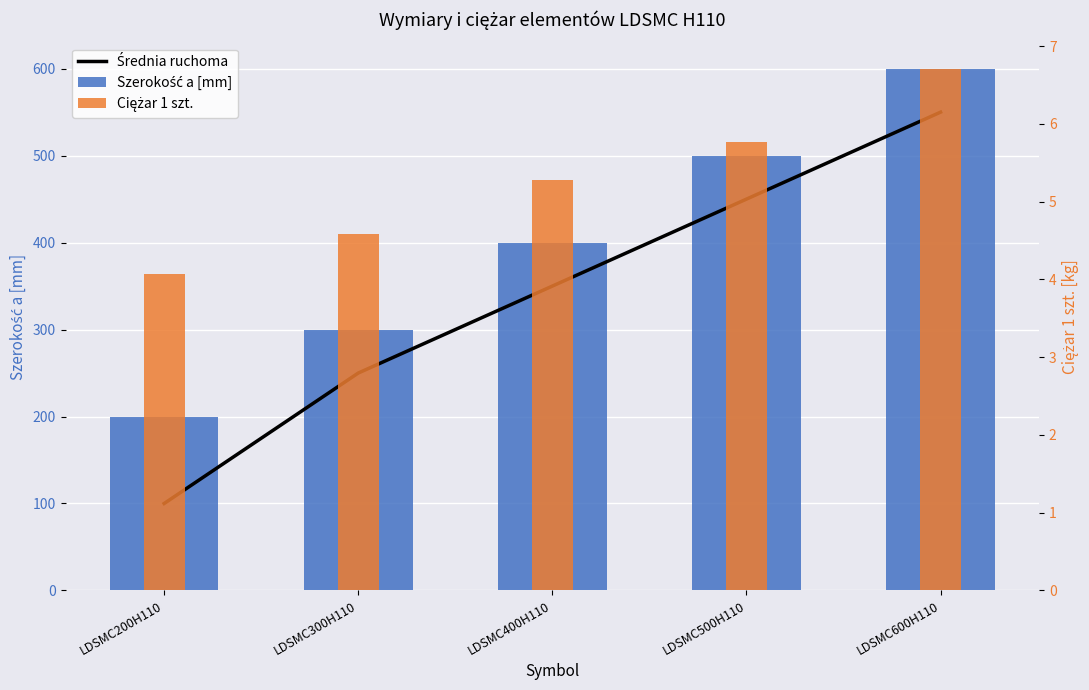

Read the Ciężar 1 szt. value at LDSMC600H110.

6.7